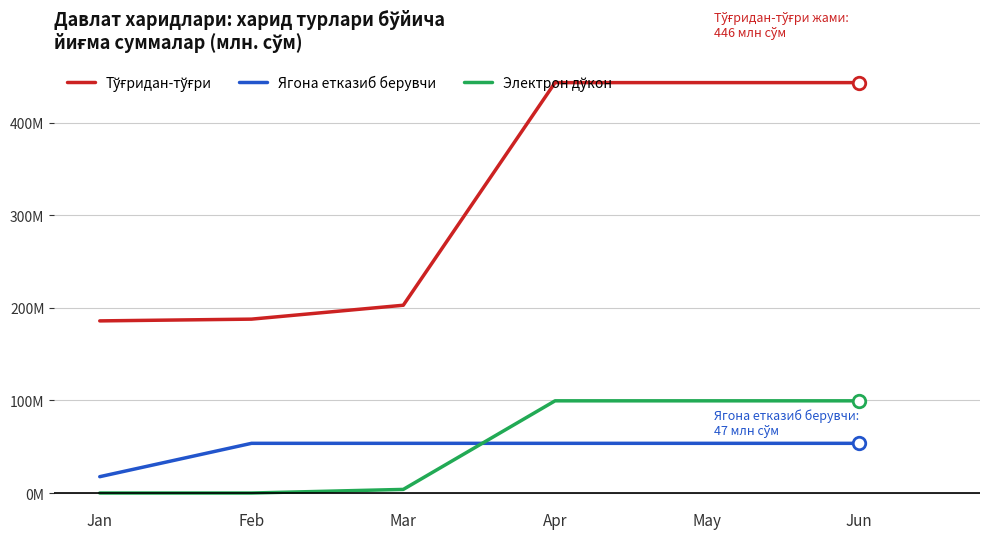

True or false: Электрон дўкон has a value of 99.5 at May.

True